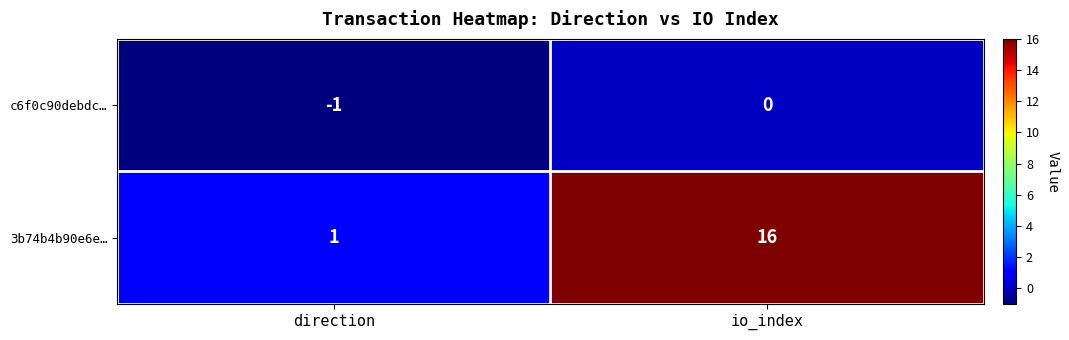

The value of c6f0c90debdc… at direction is 0. True or false?

False